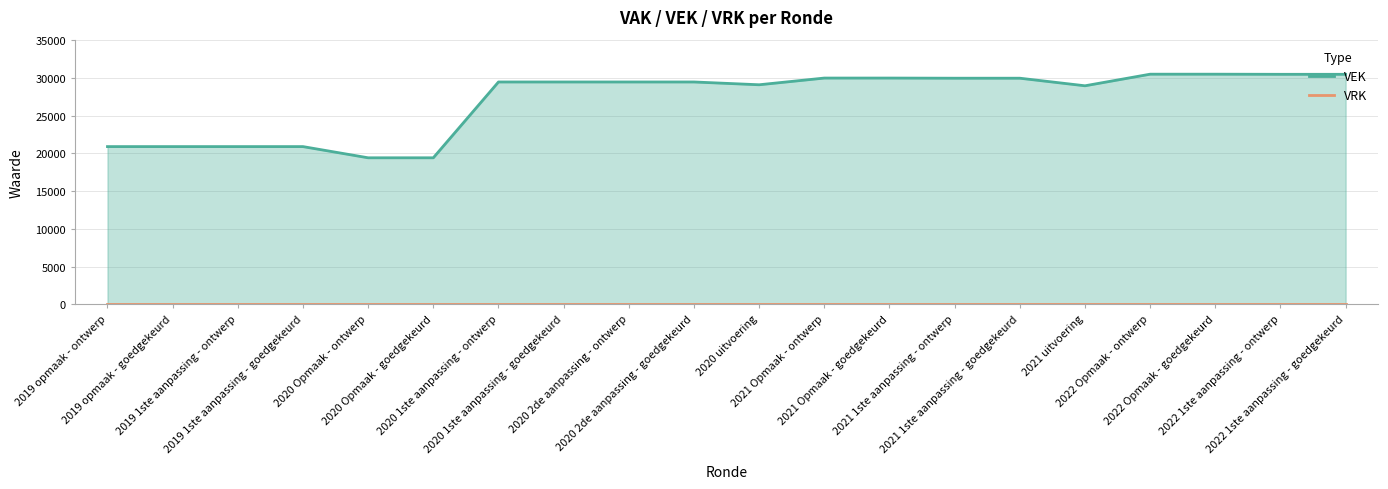

Reading left to right, list all the values displayed in this chart.

VEK: 2019 opmaak - ontwerp=20900	2019 opmaak - goedgekeurd=20900	2019 1ste aanpassing - ontwerp=20900	2019 1ste aanpassing - goedgekeurd=20900	2020 Opmaak - ontwerp=19416	2020 Opmaak - goedgekeurd=19416	2020 1ste aanpassing - ontwerp=29463	2020 1ste aanpassing - goedgekeurd=29463	2020 2de aanpassing - ontwerp=29463	2020 2de aanpassing - goedgekeurd=29463	2020 uitvoering=29093	2021 Opmaak - ontwerp=29982	2021 Opmaak - goedgekeurd=29982	2021 1ste aanpassing - ontwerp=29962	2021 1ste aanpassing - goedgekeurd=29962	2021 uitvoering=28958	2022 Opmaak - ontwerp=30495	2022 Opmaak - goedgekeurd=30495	2022 1ste aanpassing - ontwerp=30479	2022 1ste aanpassing - goedgekeurd=30479
VRK: 2019 opmaak - ontwerp=0	2019 opmaak - goedgekeurd=0	2019 1ste aanpassing - ontwerp=0	2019 1ste aanpassing - goedgekeurd=0	2020 Opmaak - ontwerp=0	2020 Opmaak - goedgekeurd=0	2020 1ste aanpassing - ontwerp=0	2020 1ste aanpassing - goedgekeurd=0	2020 2de aanpassing - ontwerp=0	2020 2de aanpassing - goedgekeurd=0	2020 uitvoering=0	2021 Opmaak - ontwerp=0	2021 Opmaak - goedgekeurd=0	2021 1ste aanpassing - ontwerp=0	2021 1ste aanpassing - goedgekeurd=0	2021 uitvoering=0	2022 Opmaak - ontwerp=0	2022 Opmaak - goedgekeurd=0	2022 1ste aanpassing - ontwerp=0	2022 1ste aanpassing - goedgekeurd=0